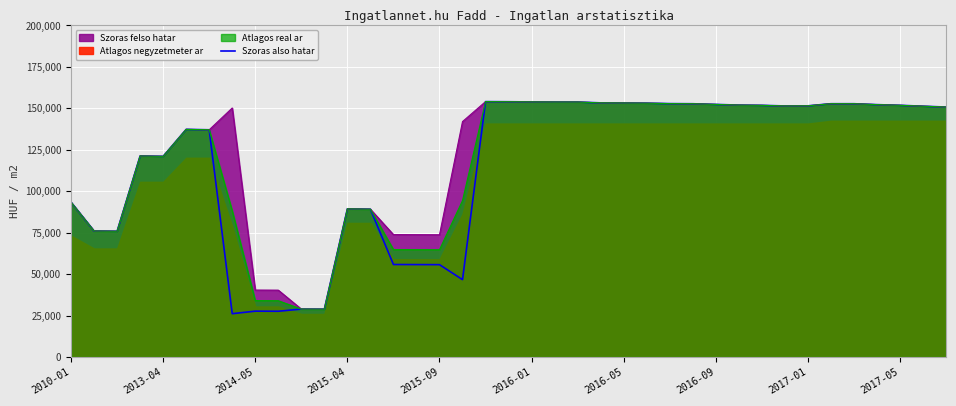

What is the highest value of the Szoras felso hatar series?

154063